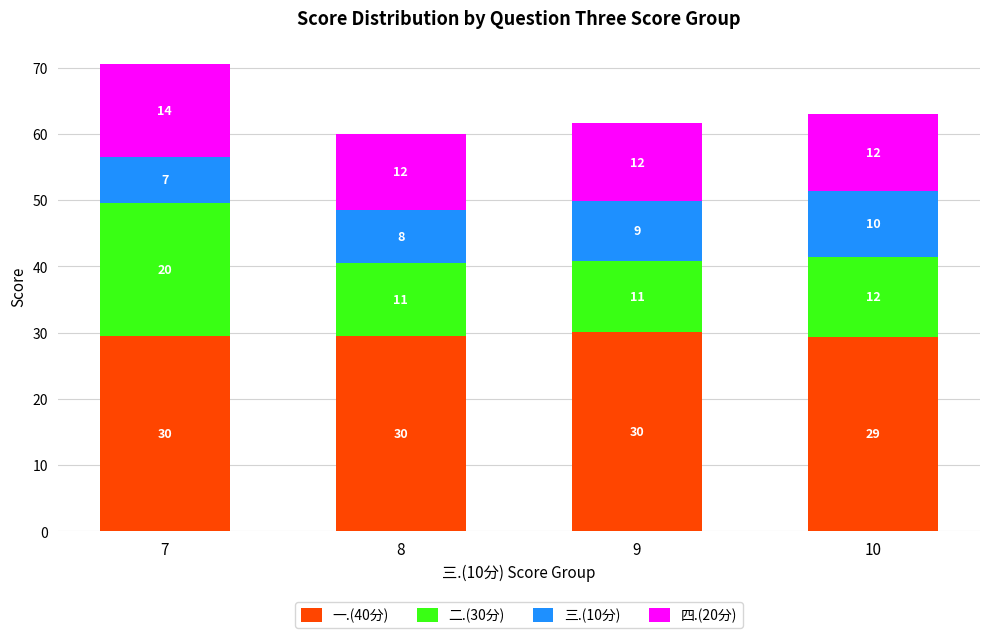

Is it true that 一.(40分) equals 18.8 at 9?

False